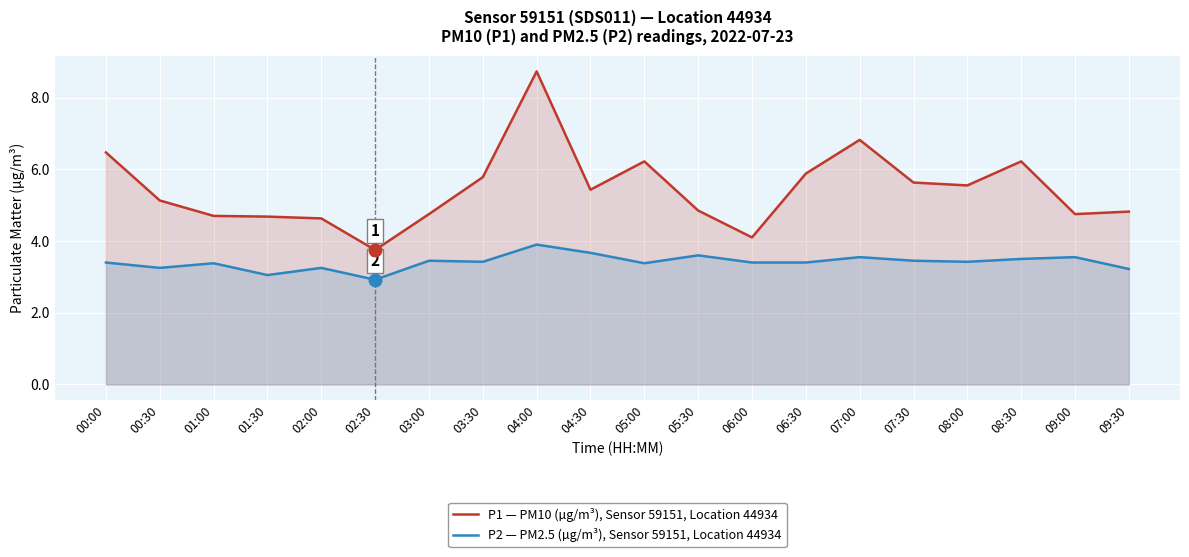

What are all the series names shown in the legend?

P1 — PM10 (µg/m³), Sensor 59151, Location 44934, P2 — PM2.5 (µg/m³), Sensor 59151, Location 44934